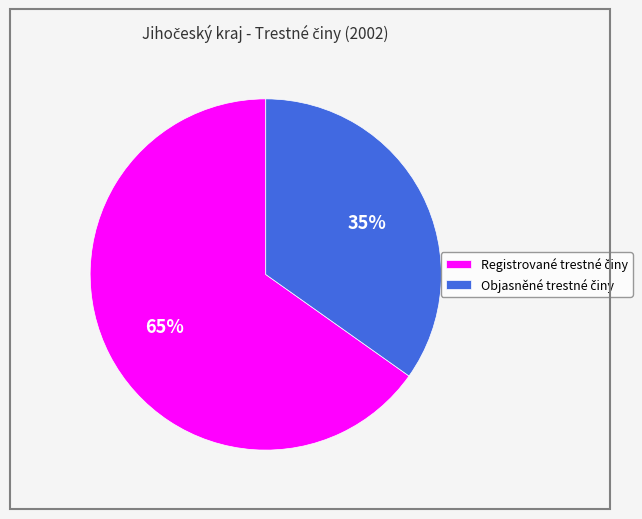

Count the number of slices in the pie.

2